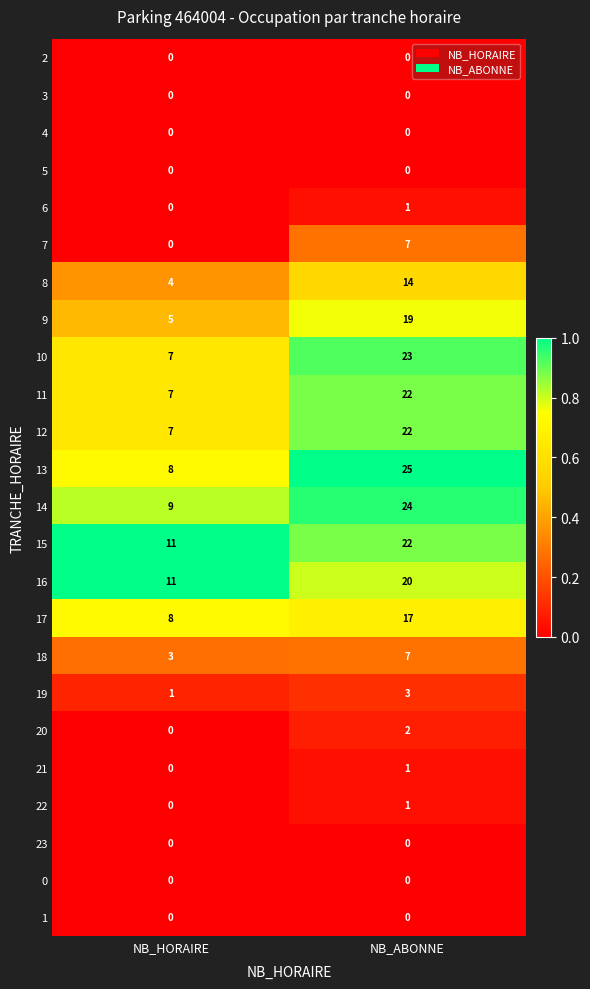

What is the sum of the 7 values at NB_ABONNE and NB_HORAIRE?

7